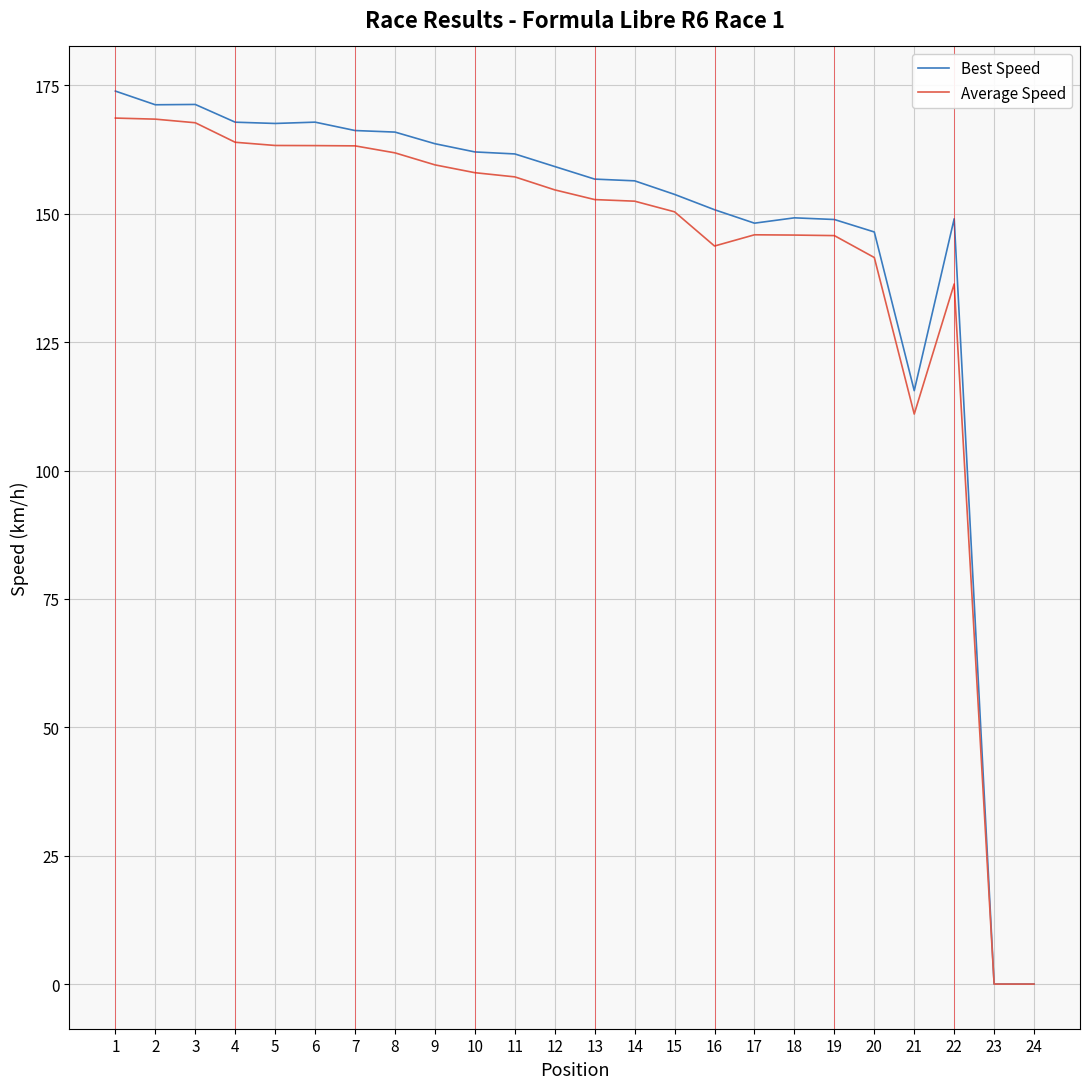

What is the sum of the Average Speed values at 24 and 8?

161.9